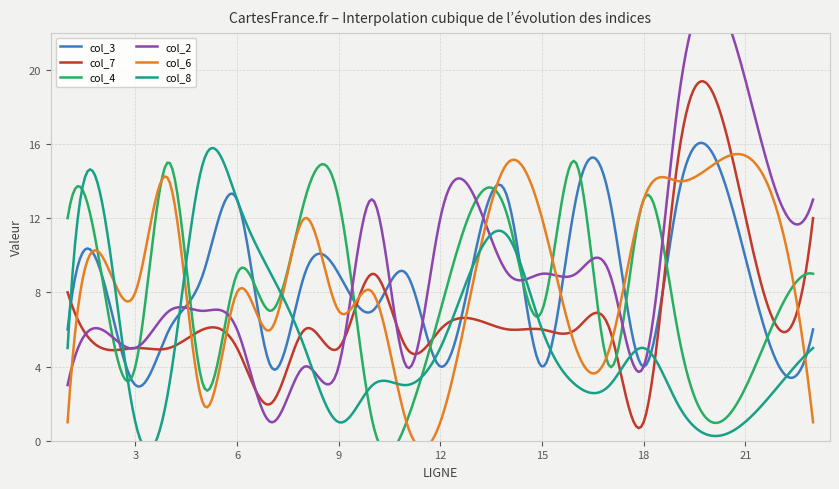

What is the lowest value of the col_3 series?

2.9